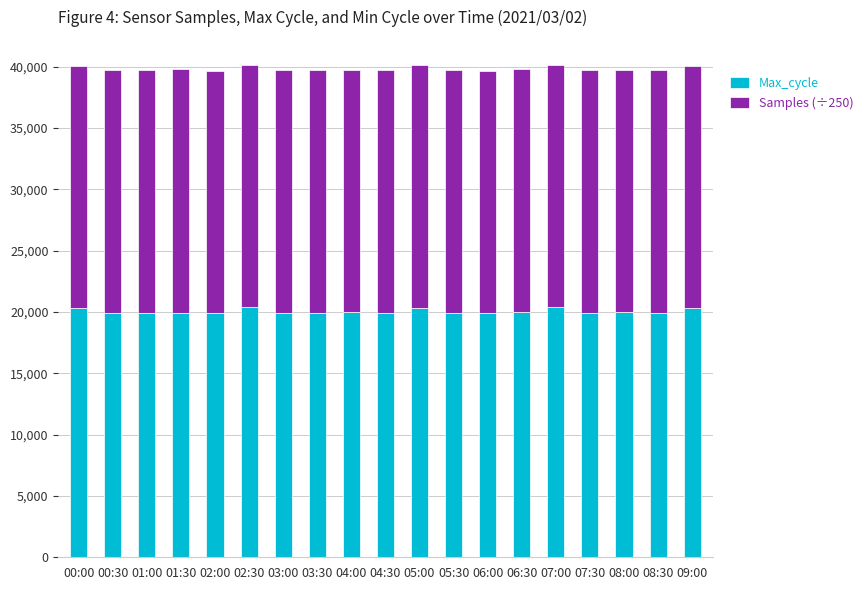

What is the sum of the Max_cycle values at 06:00 and 03:30?

39852.0